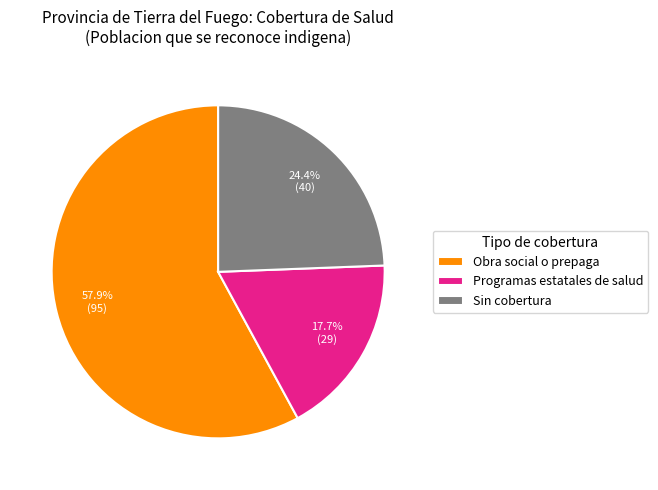

Combined, do Programas estatales de salud and Sin cobertura account for over 50%?

No